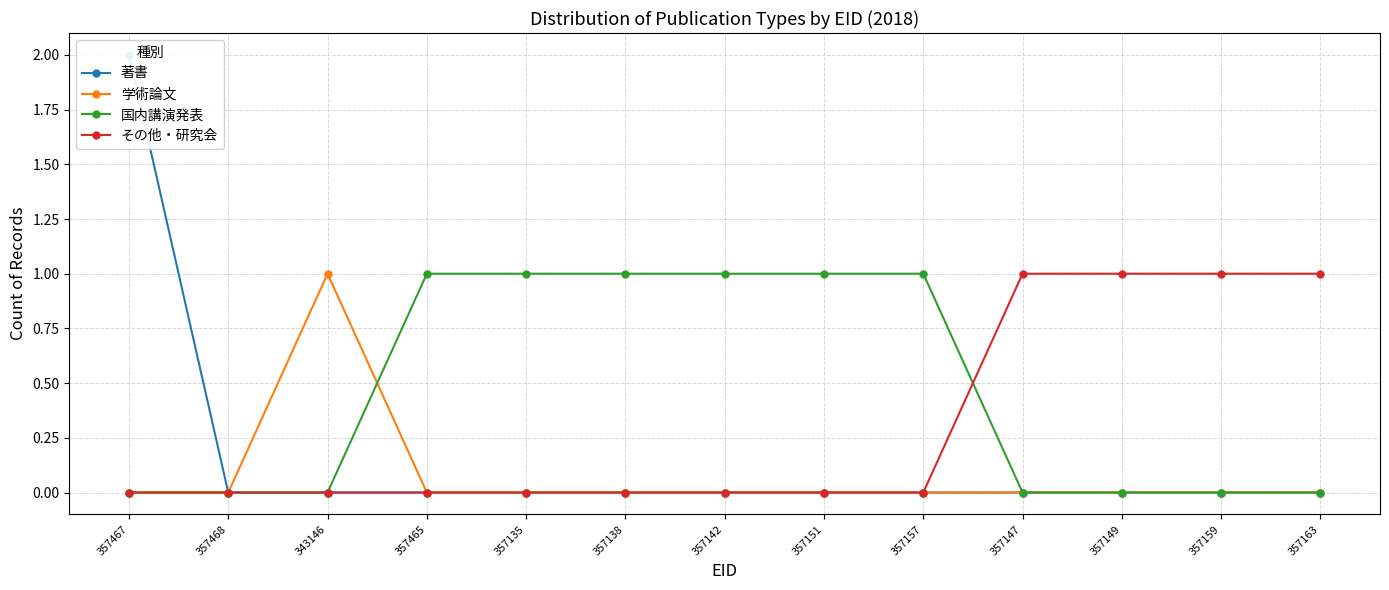

Does the chart display data point markers on the line(s)?

Yes